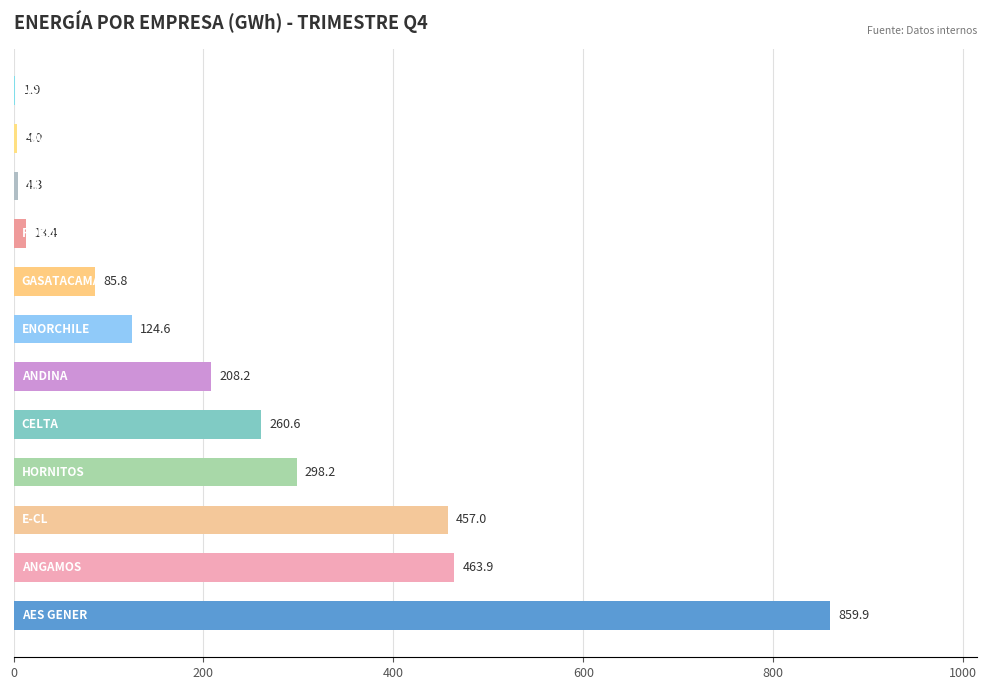

What is the greatest value displayed?

859.9